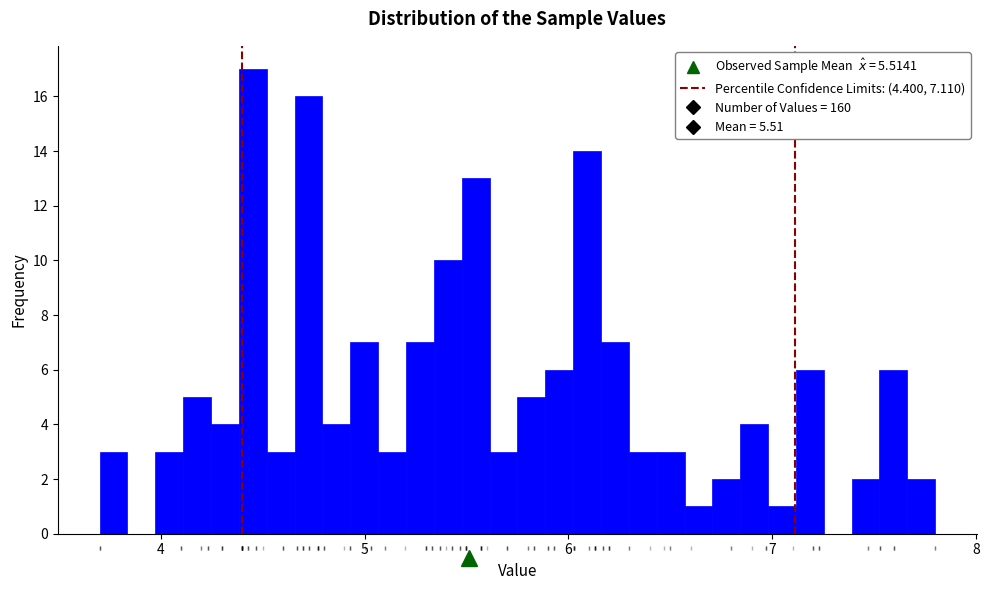

Read against the x-axis, roughly where is the centre of the tallest bar?

4.5